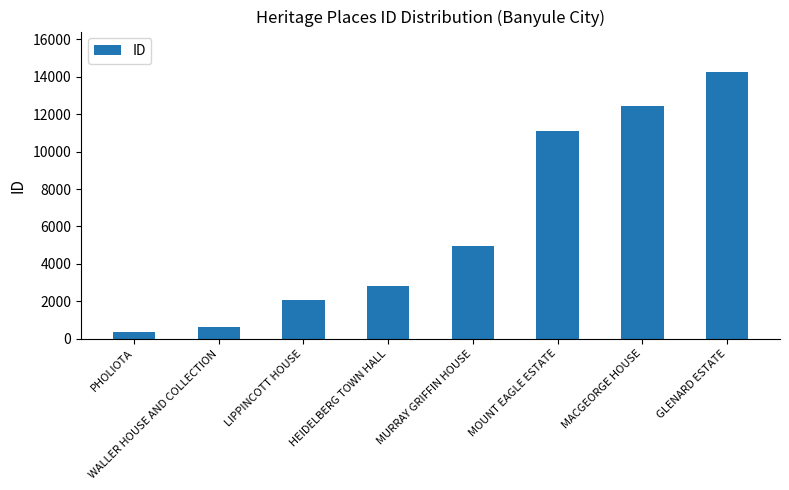

Reading left to right, what are all the values shown in this chart?

348	602	2082	2808	4940	11115	12418	14277